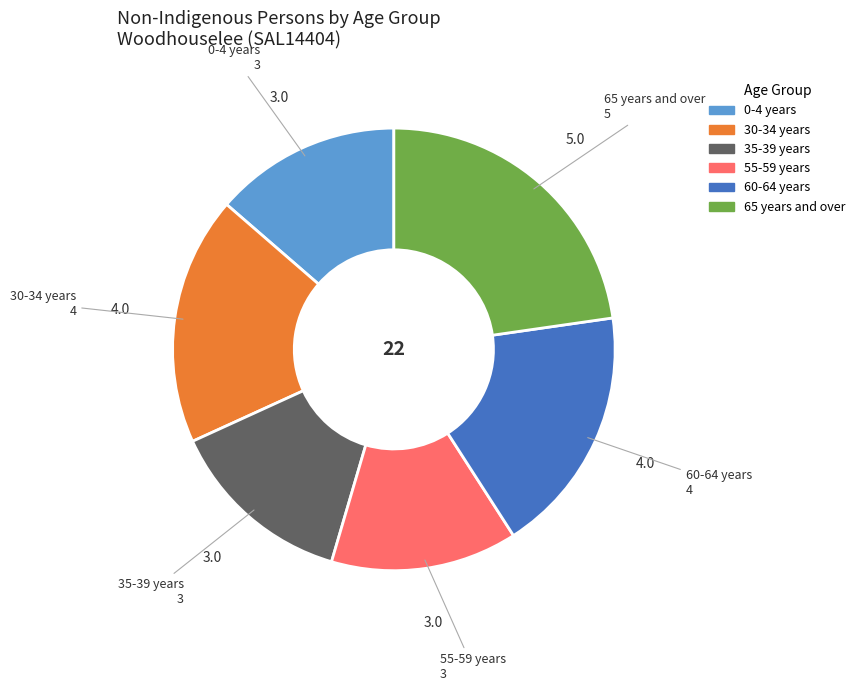

True or false: 0-4 years accounts for 5% of the total.

False